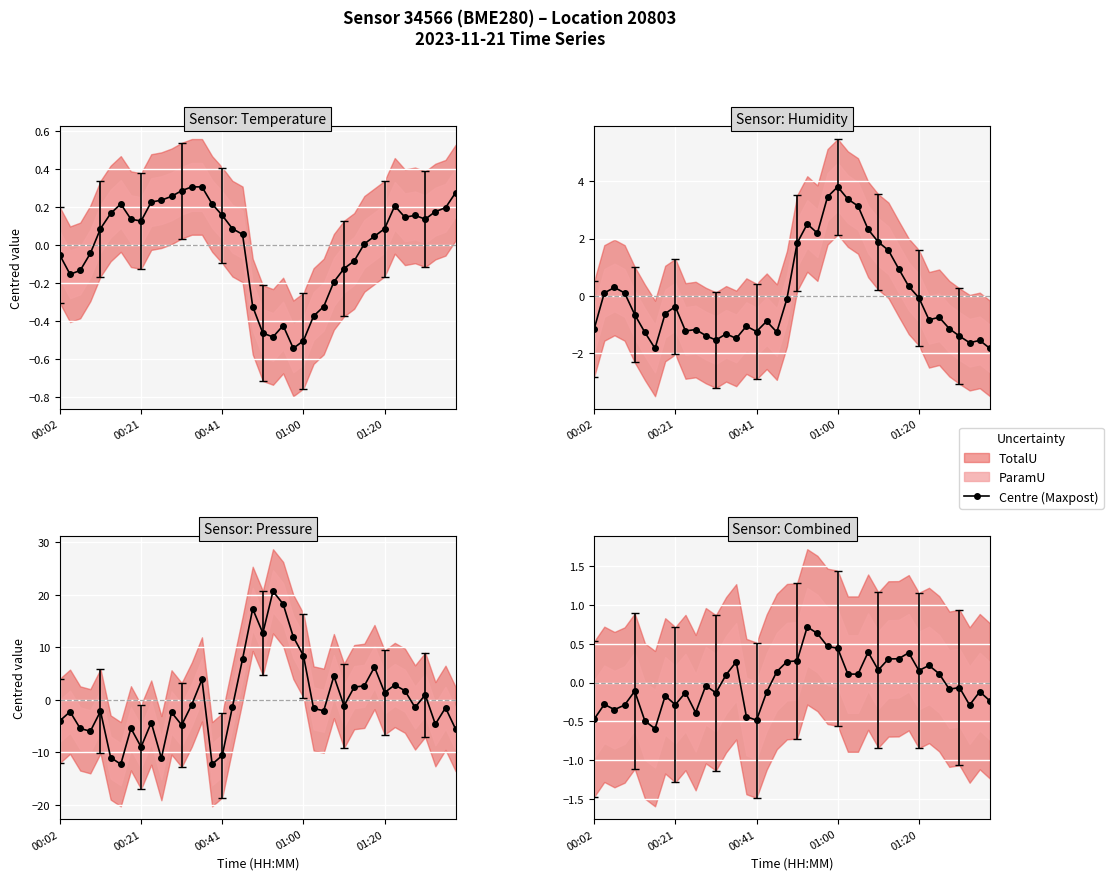

What is the sum of the values at 10 and 34?

-0.3